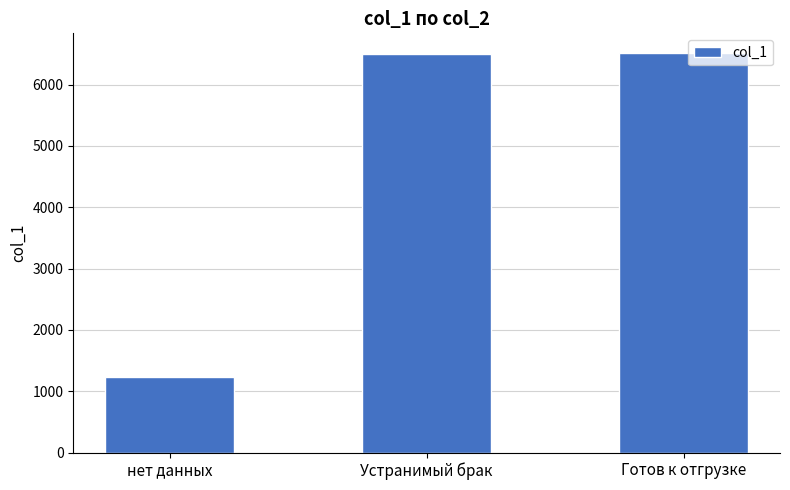

What is the label of the 3rd bar from the right?

нет данных